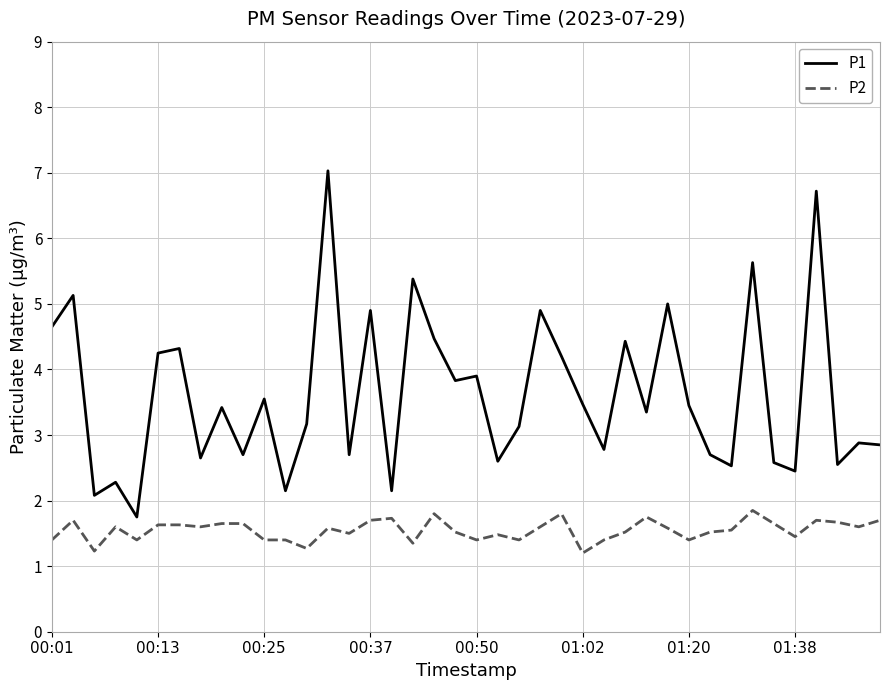

Which series has the largest total across all categories?

P1